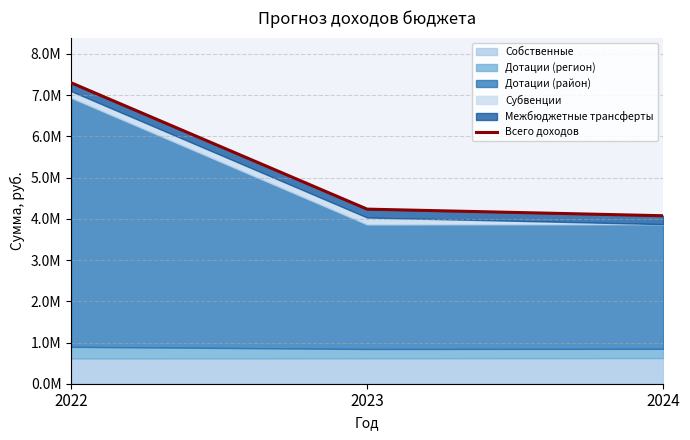

Reading left to right, extract all data points from this chart.

7301343	4235561	4075505